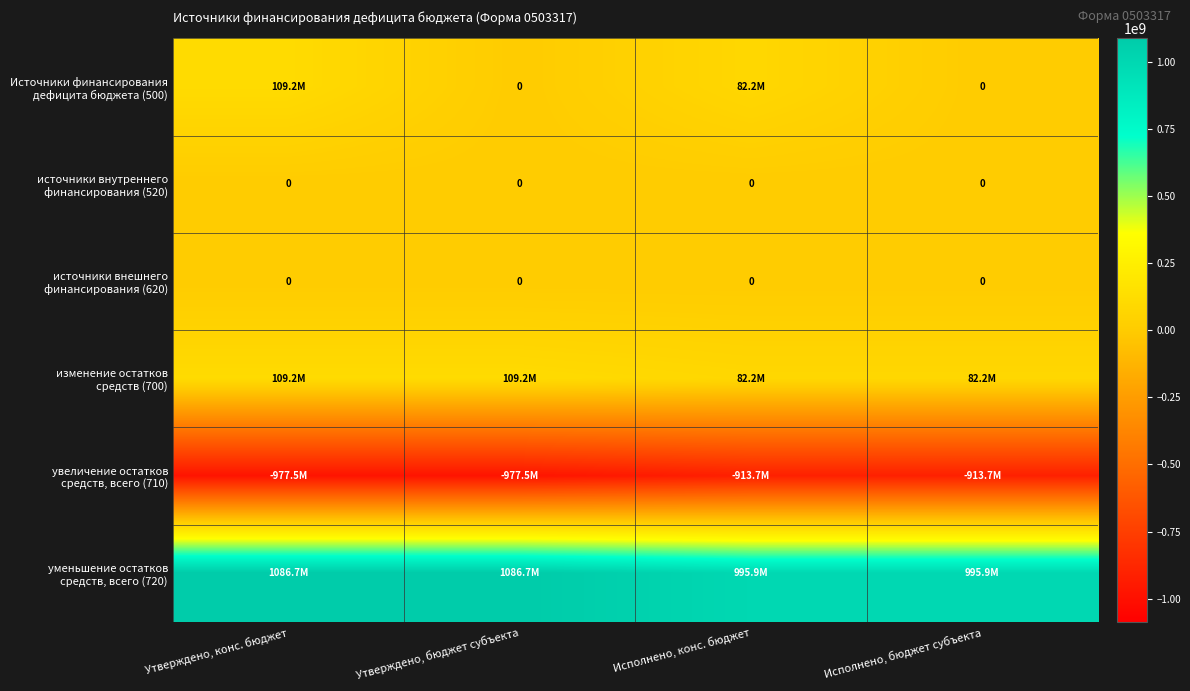

True or false: уменьшение остатков средств, всего (720) has a value of 1657568947.1 at Исполнено, конс. бюджет.

False